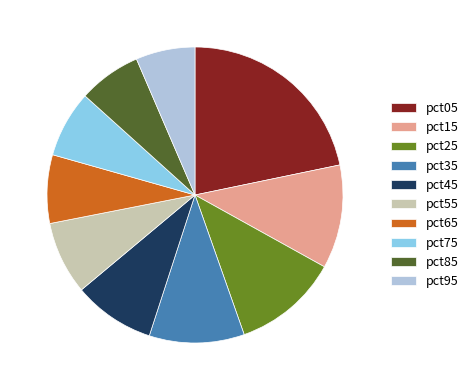

What is the largest slice in the pie chart?

pct05